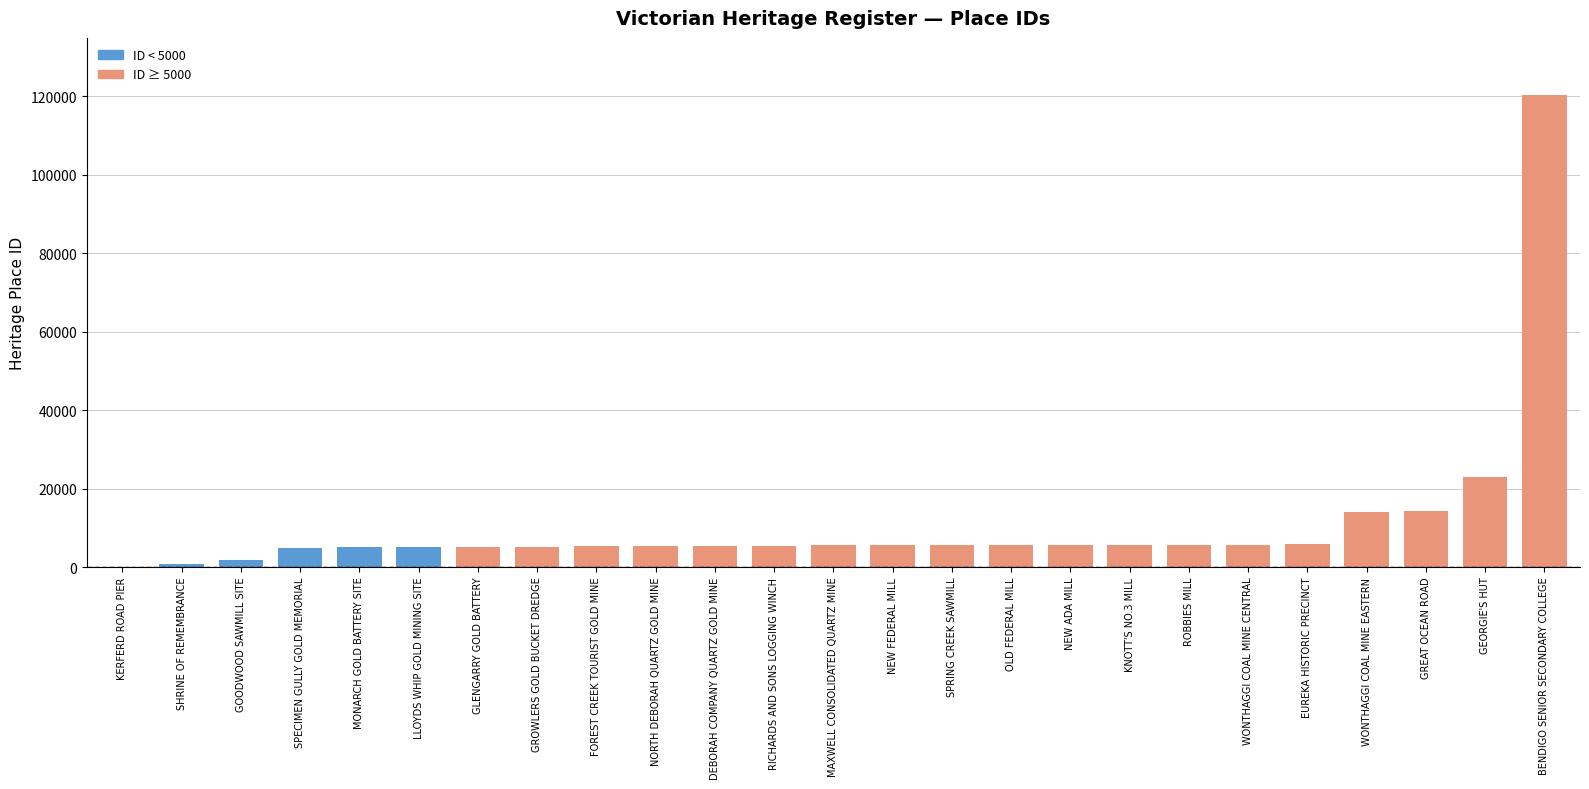

Is it true that the value at BENDIGO SENIOR SECONDARY COLLEGE is 120397?

True